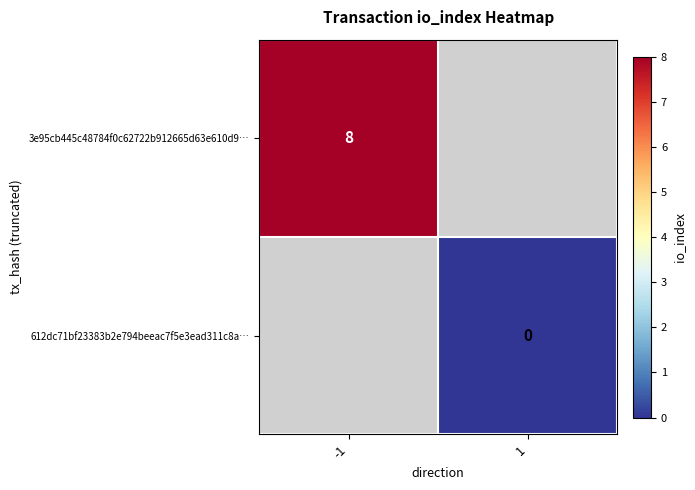

Is it true that 3e95cb445c48784f0c62722b912665d63e610d9… equals 8 at -1?

True